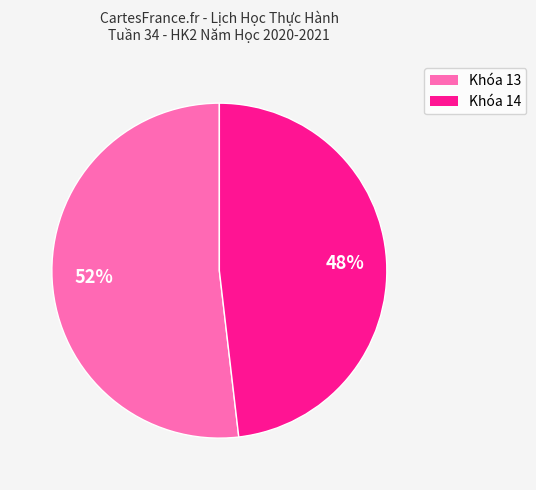

Rank the categories by value from lowest to highest.

Khóa 14, Khóa 13